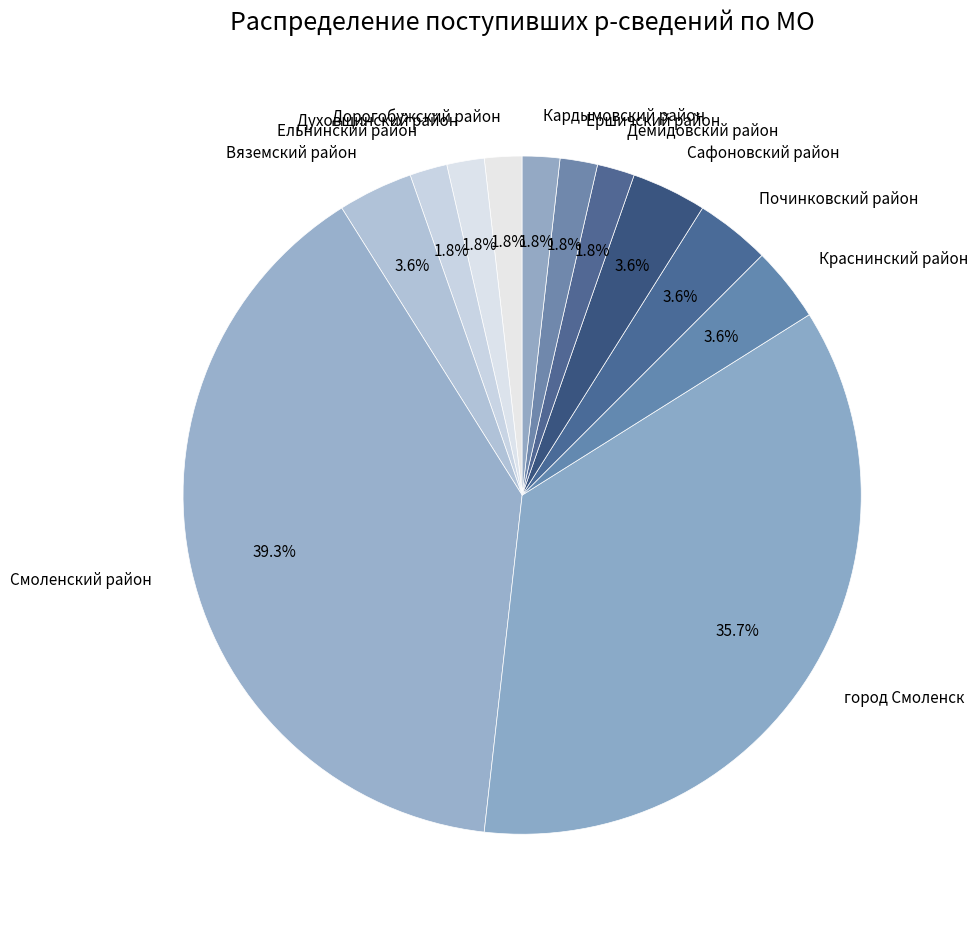

Is Ершичский район the majority of the pie?

No